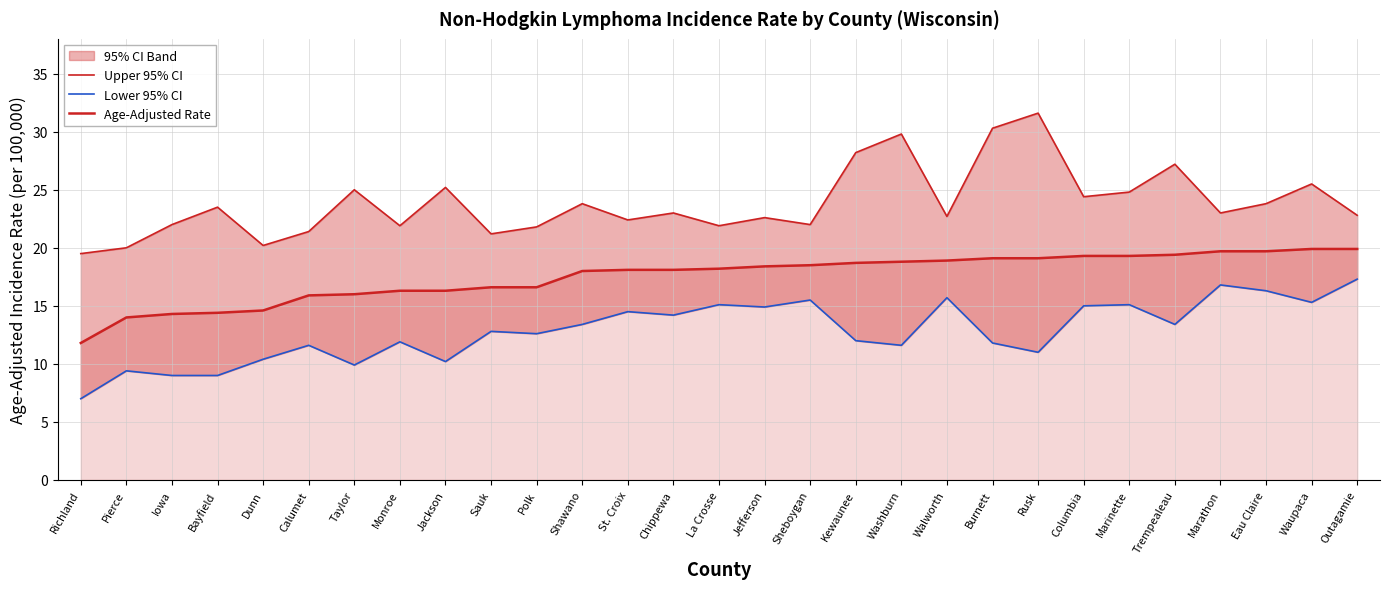

What value does the Lower 95% CI series have at Waupaca?

15.3